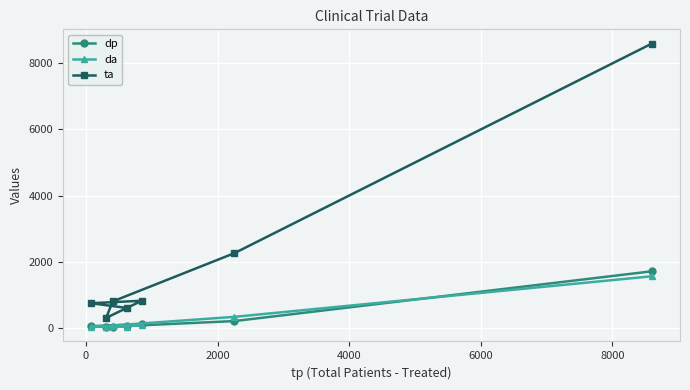

What is the highest value of the dp series?

1720